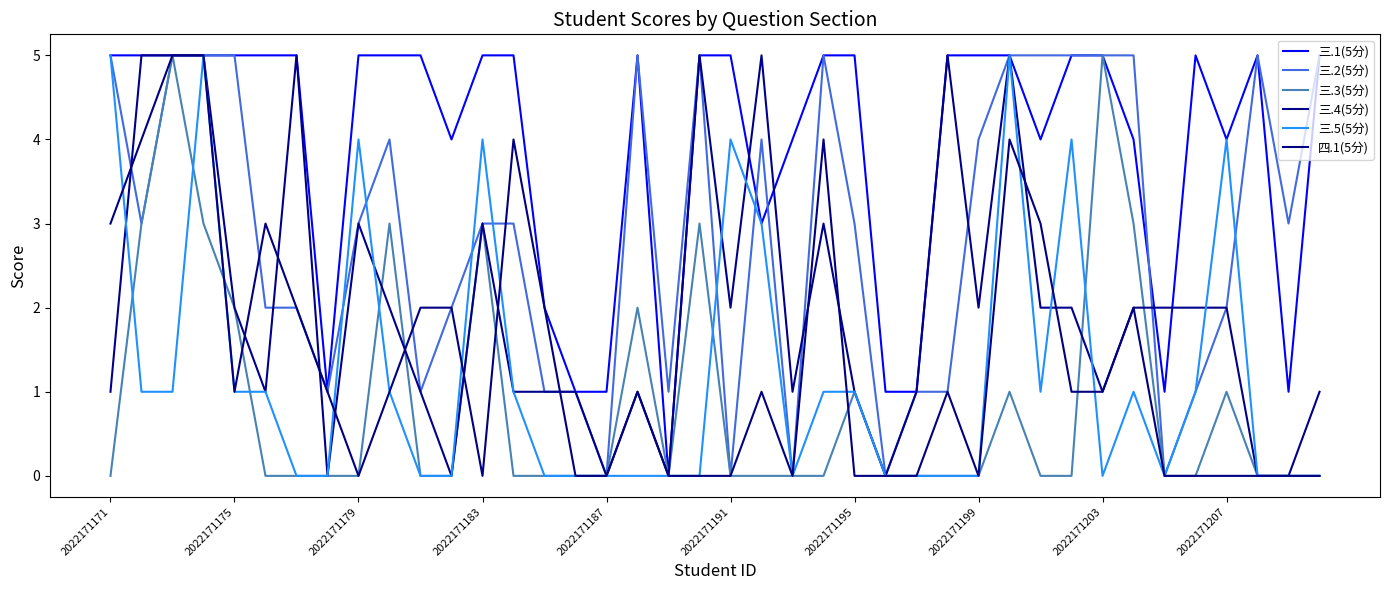

Reading right to left, extract all data points from this chart.

三.1(5分): 5	1	5	4	5	1	4	5	5	4	5	5	5	1	1	5	5	4	3	5	5	0	5	1	1	2	5	5	4	5	5	5	1	5	5	5	5	5	5	5
三.2(5分): 5	3	5	2	1	0	5	5	5	5	5	4	1	1	0	3	5	0	4	0	5	1	5	0	1	1	3	3	2	1	4	3	1	2	2	5	5	5	3	5
三.3(5分): 0	0	0	1	0	0	3	5	0	0	1	0	0	0	0	1	0	0	0	0	3	0	2	0	0	0	0	3	0	0	3	0	0	0	0	2	3	5	3	0
三.4(5分): 1	0	0	2	2	2	2	1	2	2	5	2	5	1	0	1	3	1	5	2	5	0	1	0	1	1	1	3	0	1	2	3	0	5	1	2	5	5	5	1
三.5(5分): 0	0	0	4	1	0	1	0	4	1	5	0	0	0	0	1	1	0	3	4	0	0	0	0	0	0	1	4	0	0	1	4	0	0	1	1	5	1	1	5
四.1(5分): 0	0	0	0	0	0	2	1	1	3	4	0	1	0	0	0	4	0	1	0	0	0	1	0	0	2	4	0	2	2	1	0	1	2	3	1	5	5	4	3